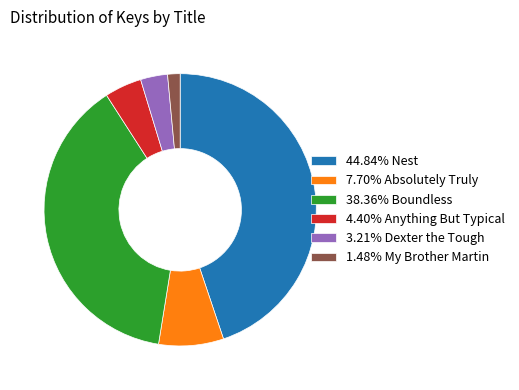

Is there a majority slice in this chart?

No